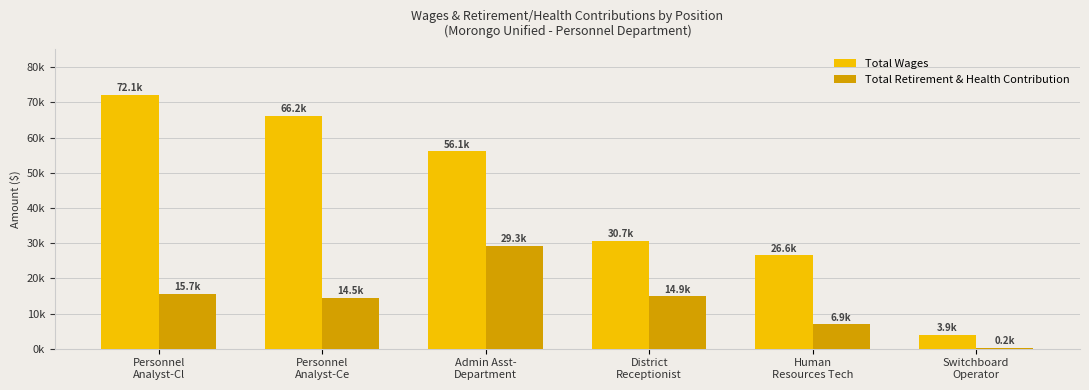

What is the sum of the Total Wages values at Admin Asst-
Department and Personnel
Analyst-Ce?

122242